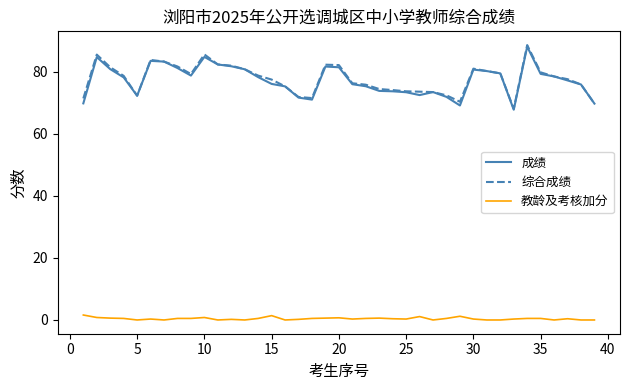

True or false: 综合成绩 and 教龄及考核加分 cross at least once.

False